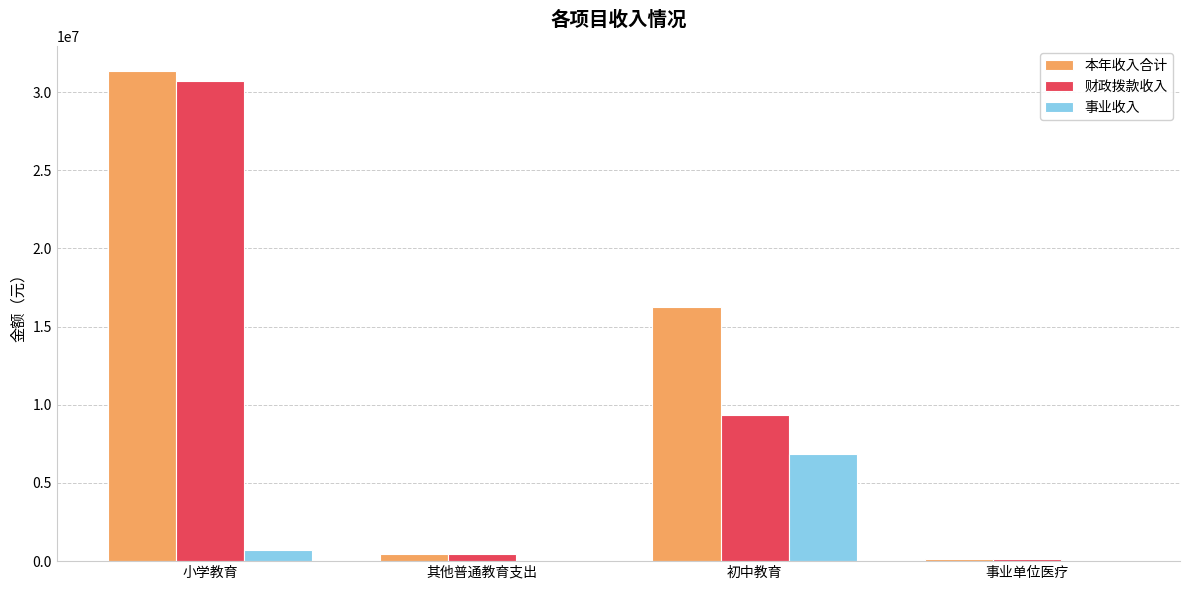

How many values in the 事业收入 series exceed 690805?

2